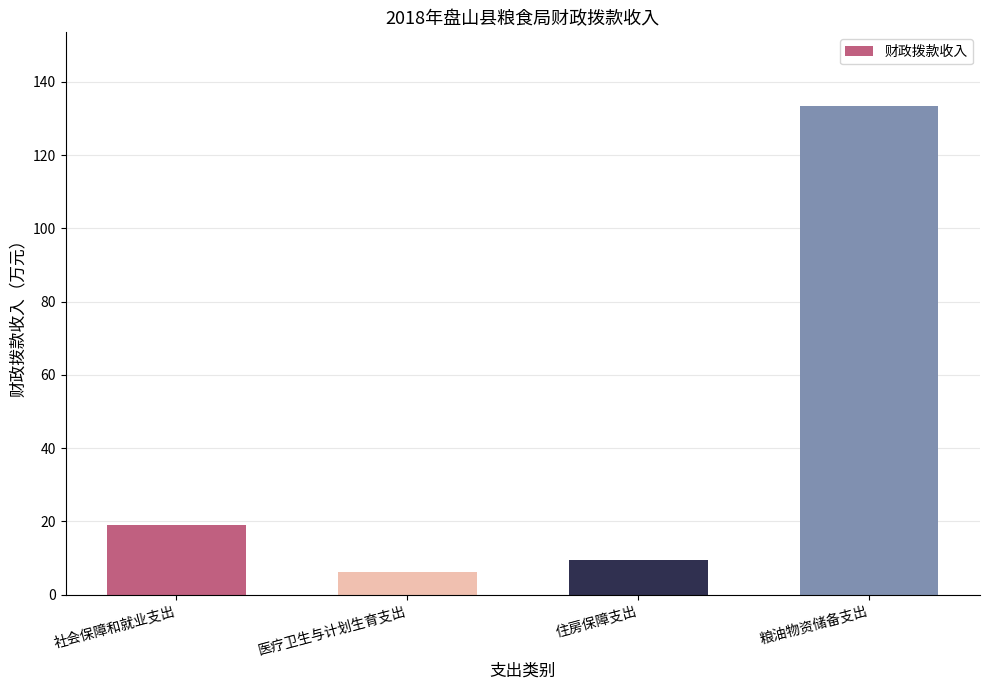

Which category has the highest value across all series?

粮油物资储备支出